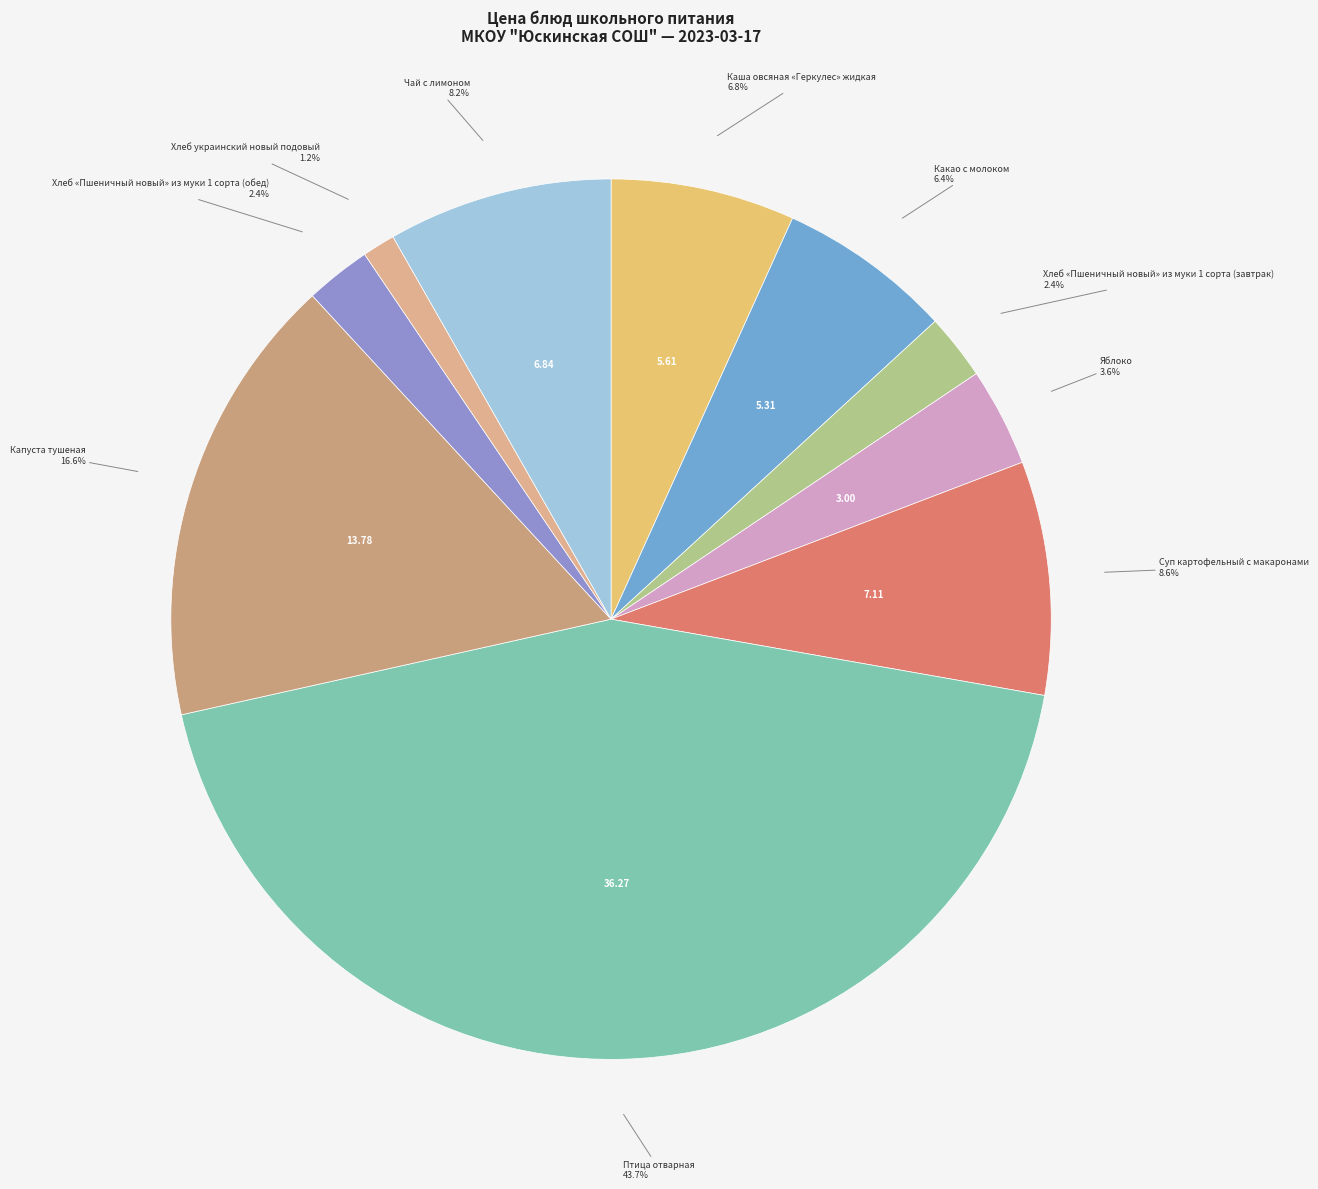

To the nearest percent, what is the combined percentage of Яблоко and Хлеб «Пшеничный новый» из муки 1 сорта (обед)?

6%